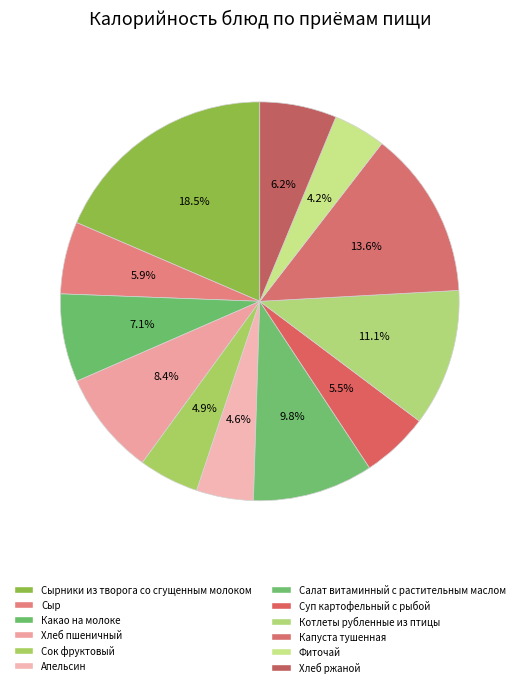

Is it true that Хлеб пшеничный is 8% of the pie?

True